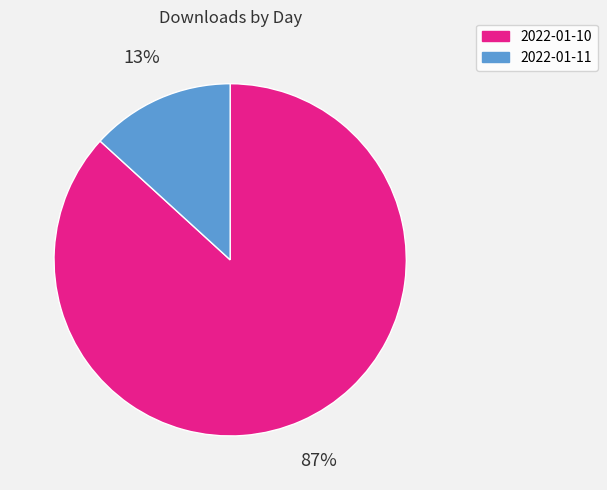

Is there any slice that represents more than half of the pie?

Yes